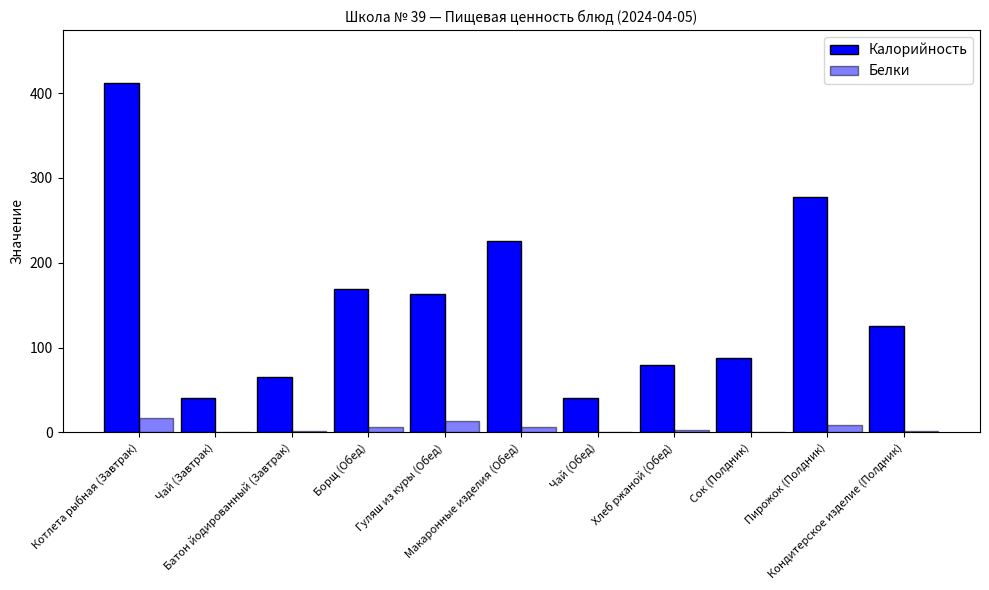

At which category is the sum across all series the highest?

Котлета рыбная (Завтрак)